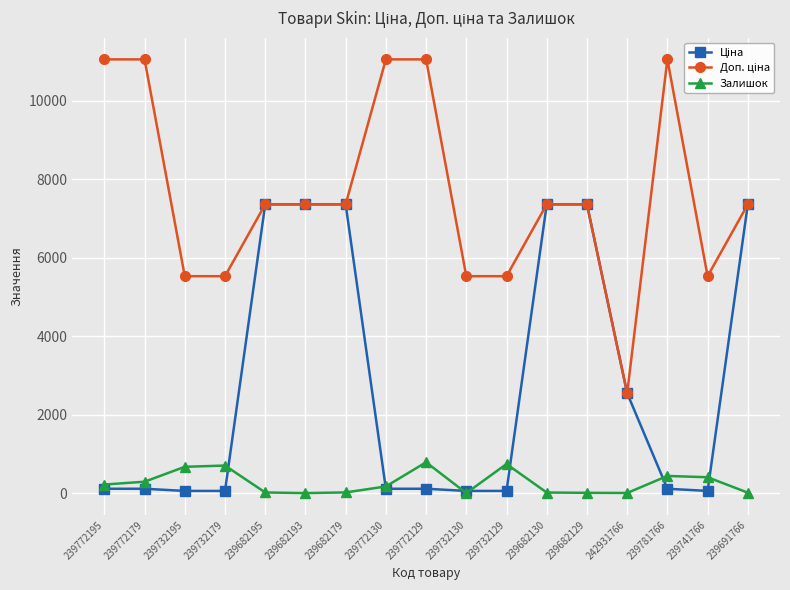

At how many categories does at least one series exceed 5785?

11